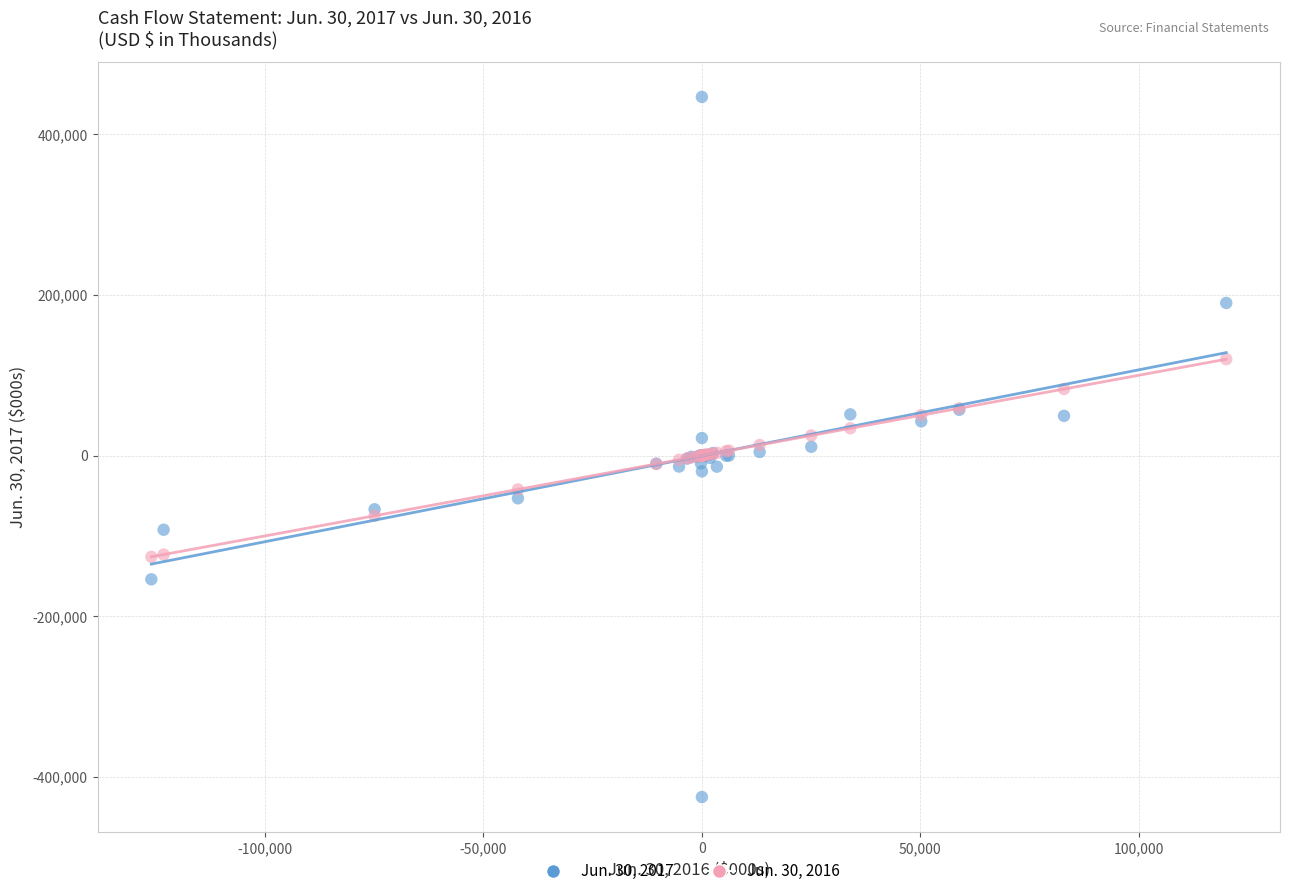

Which series has the largest Y range (max minus min)?

Jun. 30, 2017